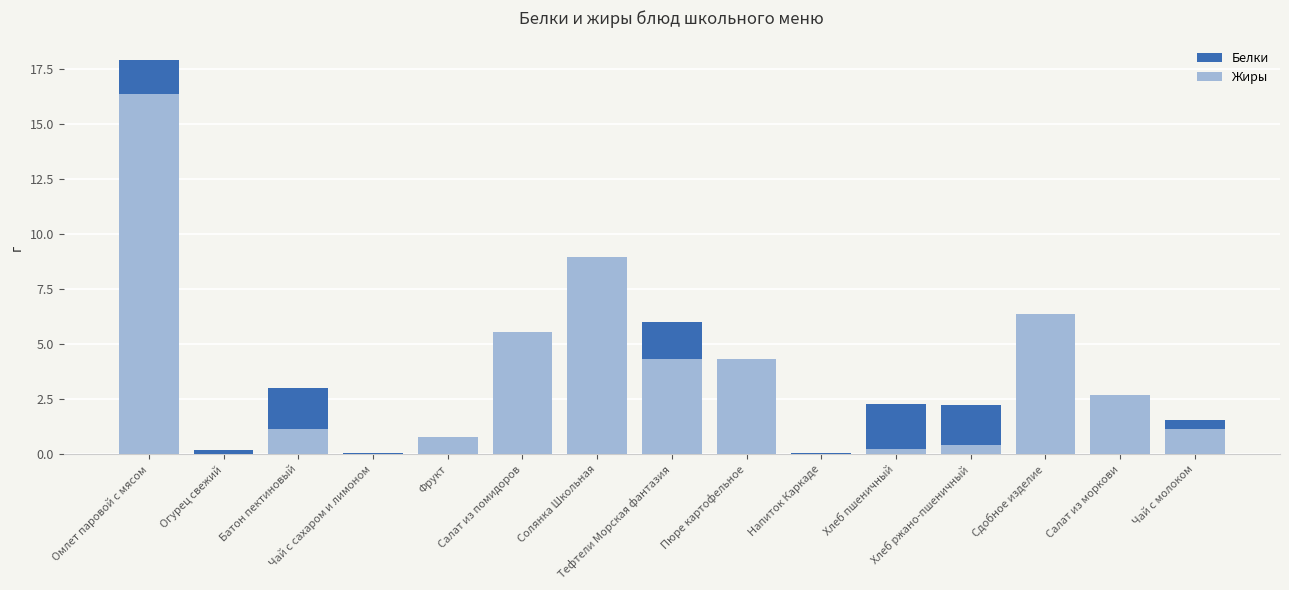

How many positive values does the Жиры series have?

14